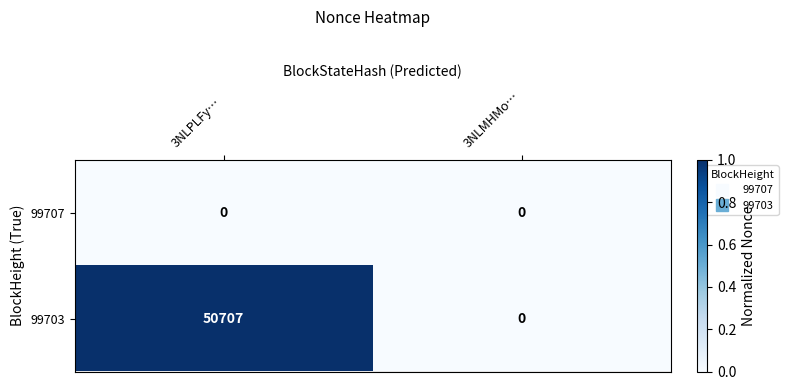

Which series has the largest range (max minus min)?

99703